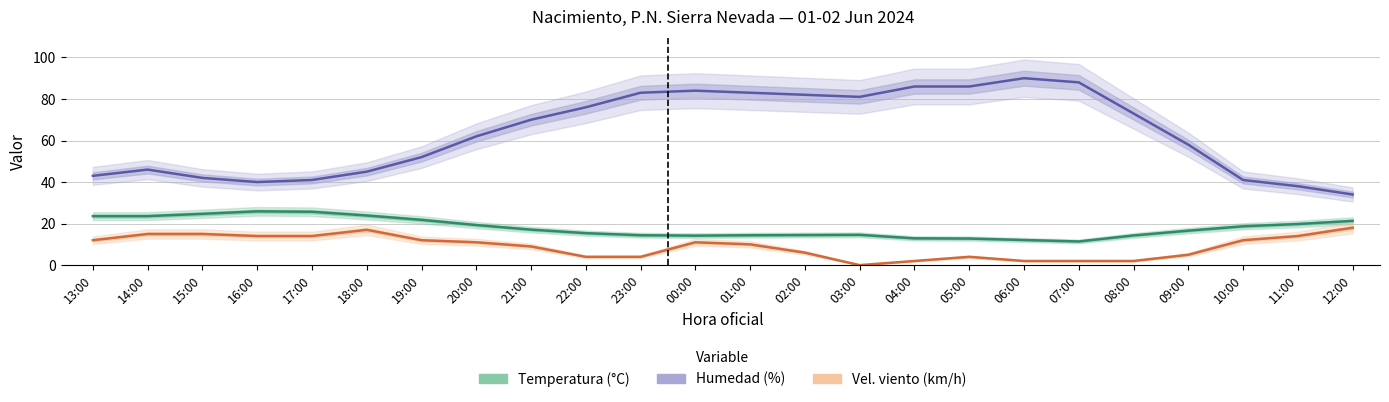

List the labels in order of Humedad (%) value, largest first.

06:00, 07:00, 04:00, 05:00, 00:00, 23:00, 01:00, 02:00, 03:00, 22:00, 08:00, 21:00, 20:00, 09:00, 19:00, 14:00, 18:00, 13:00, 15:00, 17:00, 10:00, 16:00, 11:00, 12:00